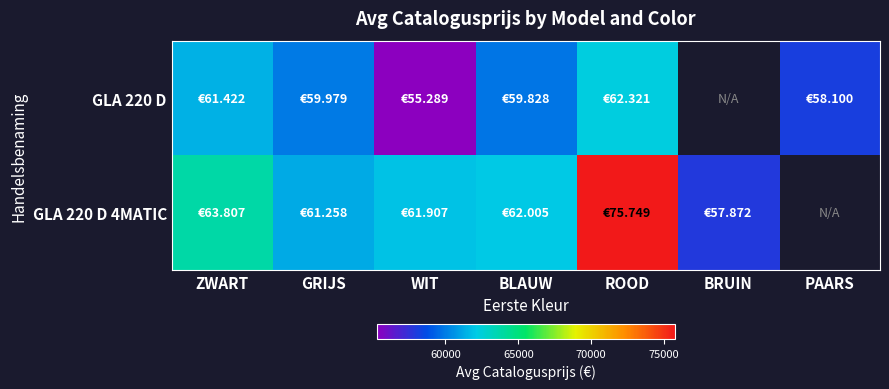

Which series has the largest range (max minus min)?

GLA 220 D 4MATIC